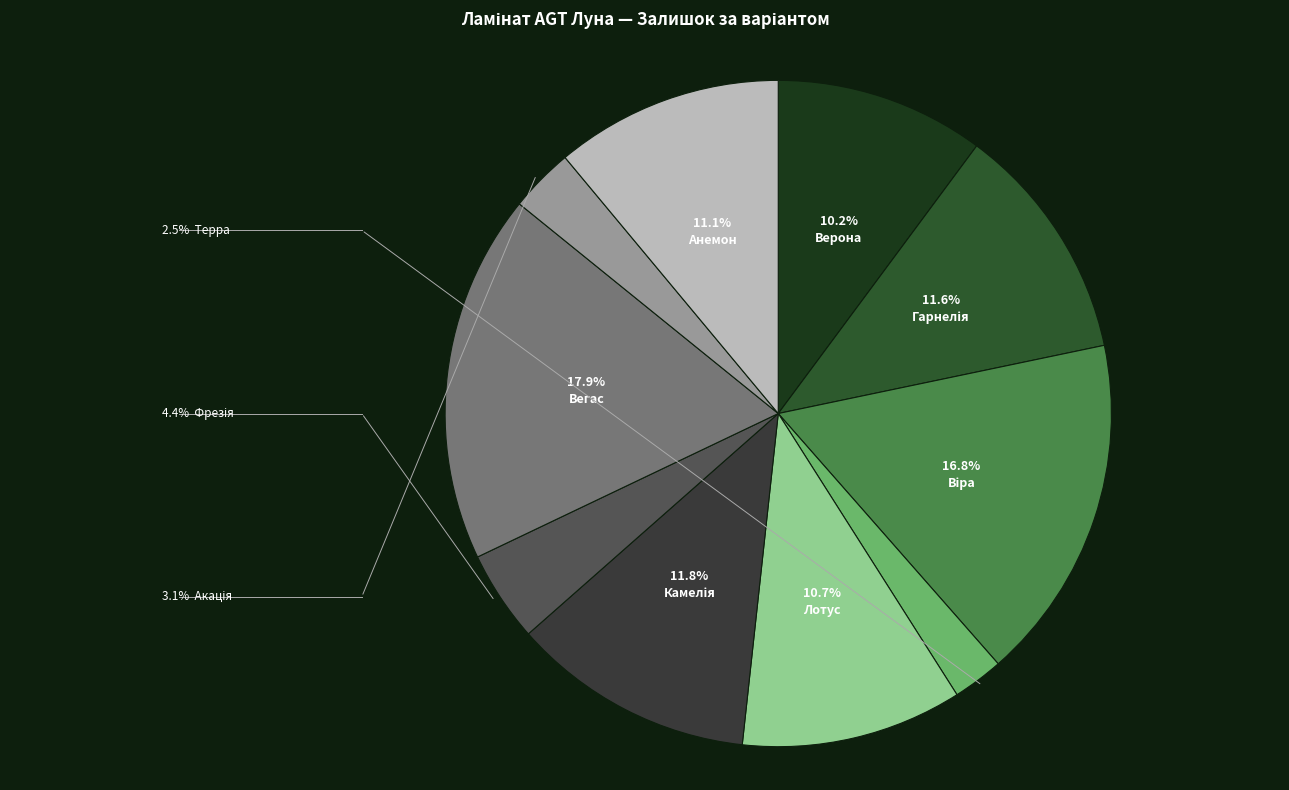

Count the number of slices in the pie.

10